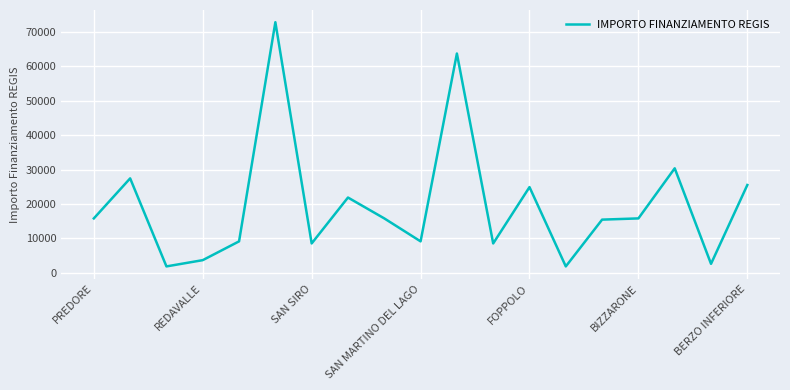

Does the chart display data point markers on the line(s)?

No